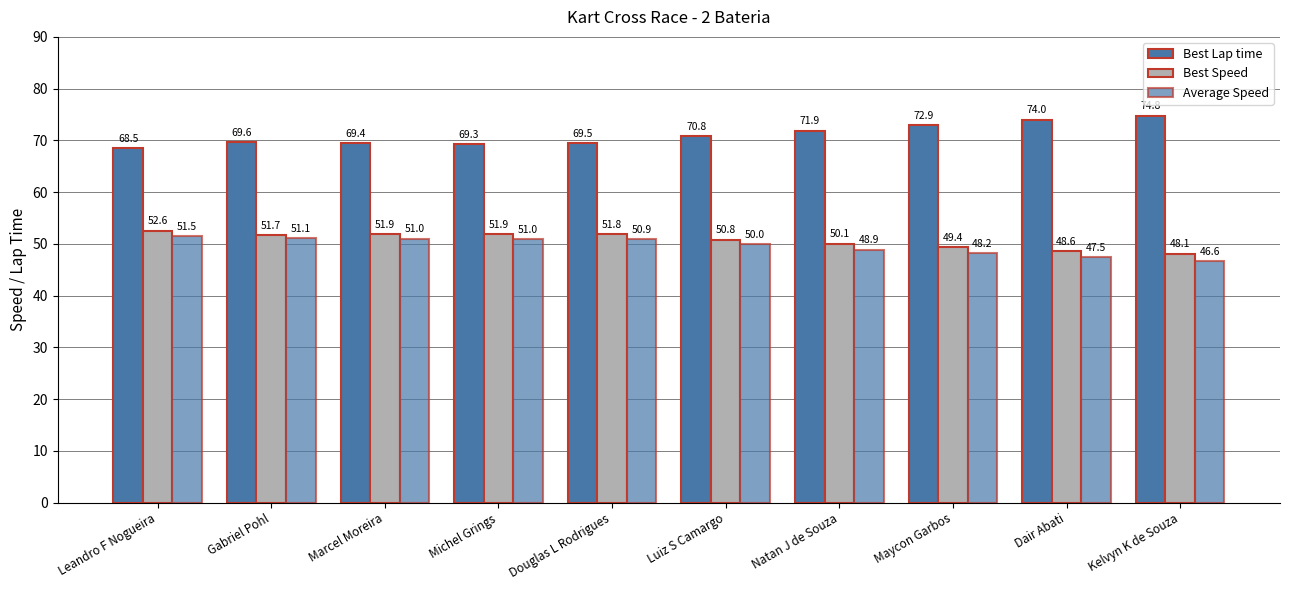

List the labels in order of Best Speed value, largest first.

Leandro F Nogueira, Michel Grings, Marcel Moreira, Douglas L Rodrigues, Gabriel Pohl, Luiz S Camargo, Natan J de Souza, Maycon Garbos, Dair Abati, Kelvyn K de Souza